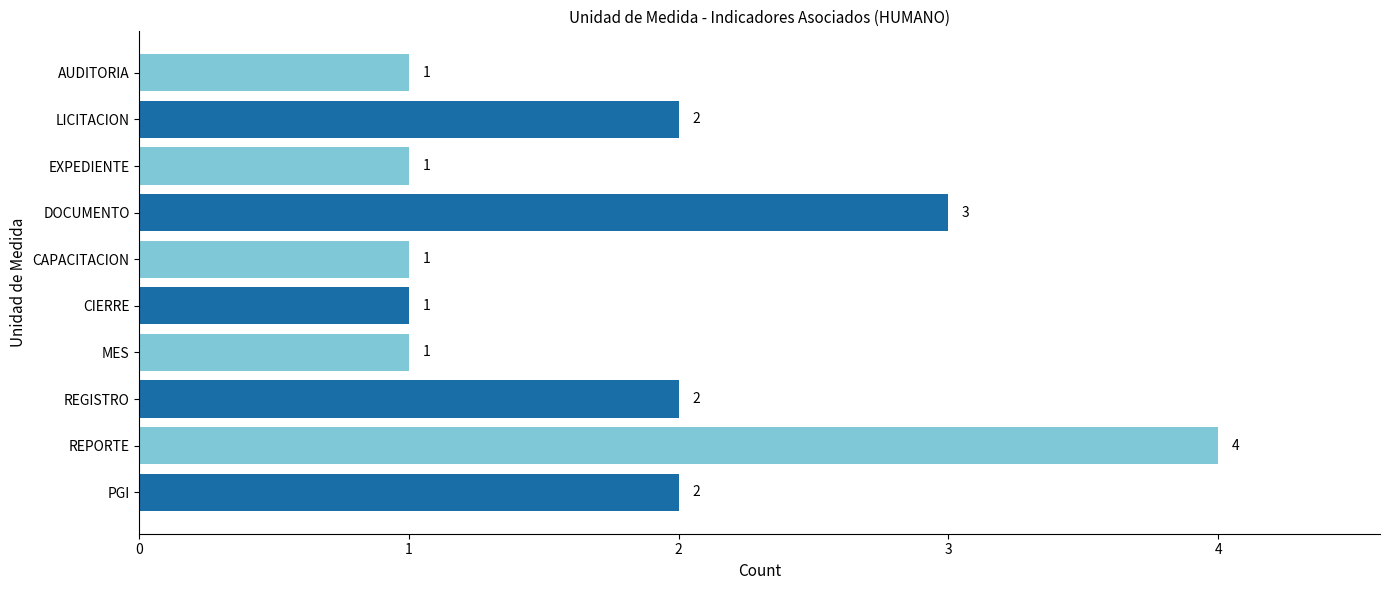

What is the value of the 1st bar from the left?

2